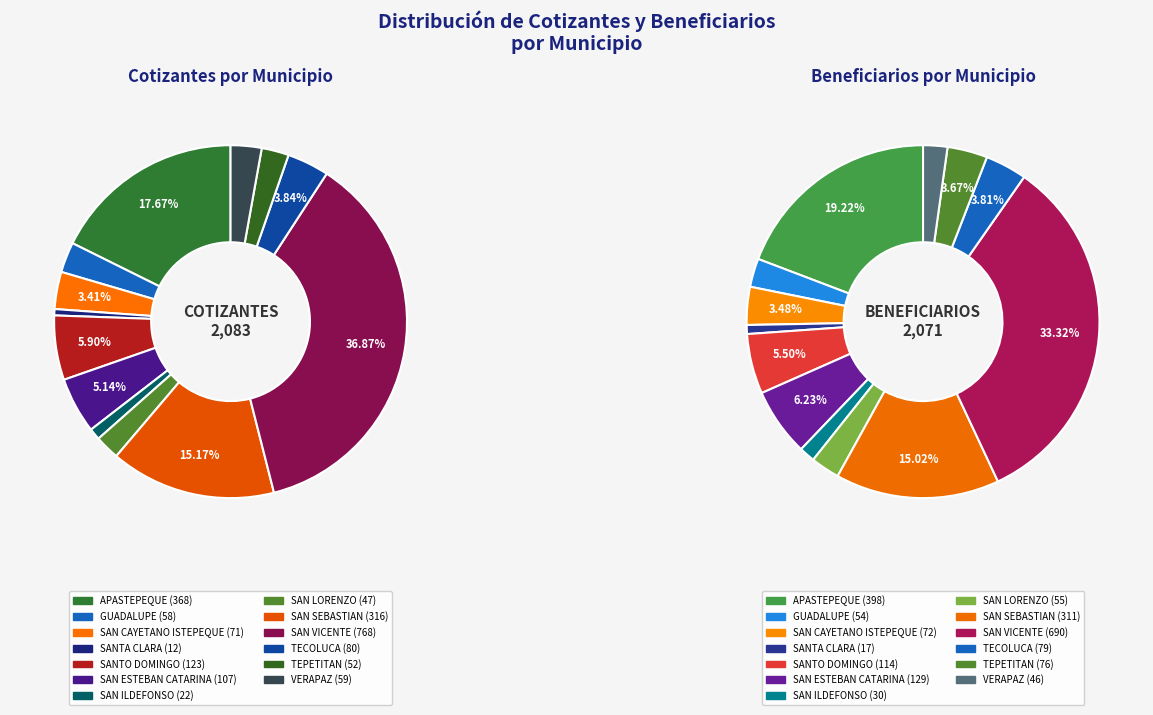

Which series has the widest spread of values?

COTIZANTES